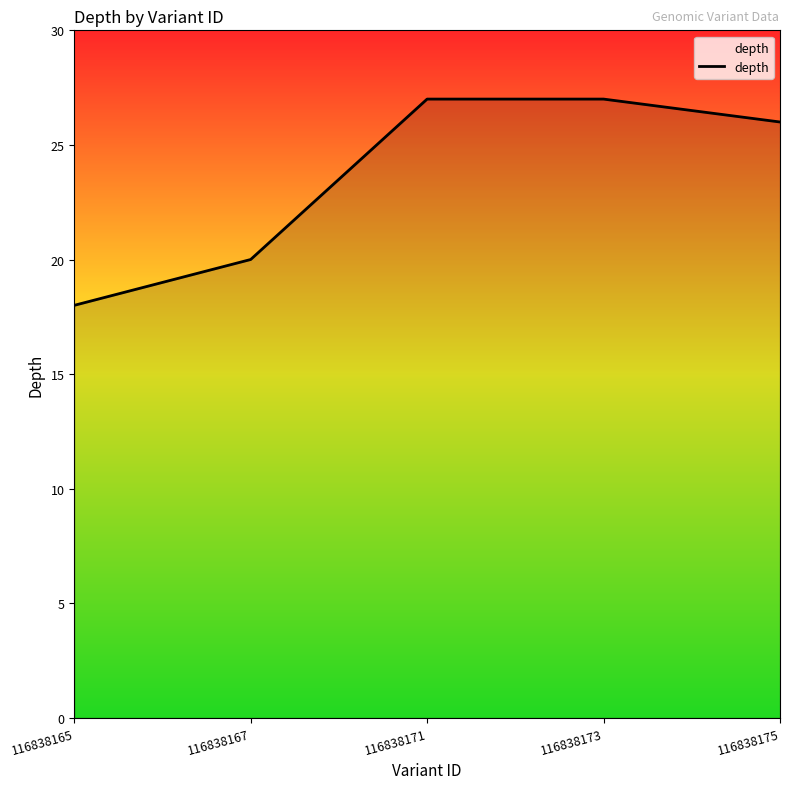

Which has a higher value, 116838173 or 116838175?

116838173